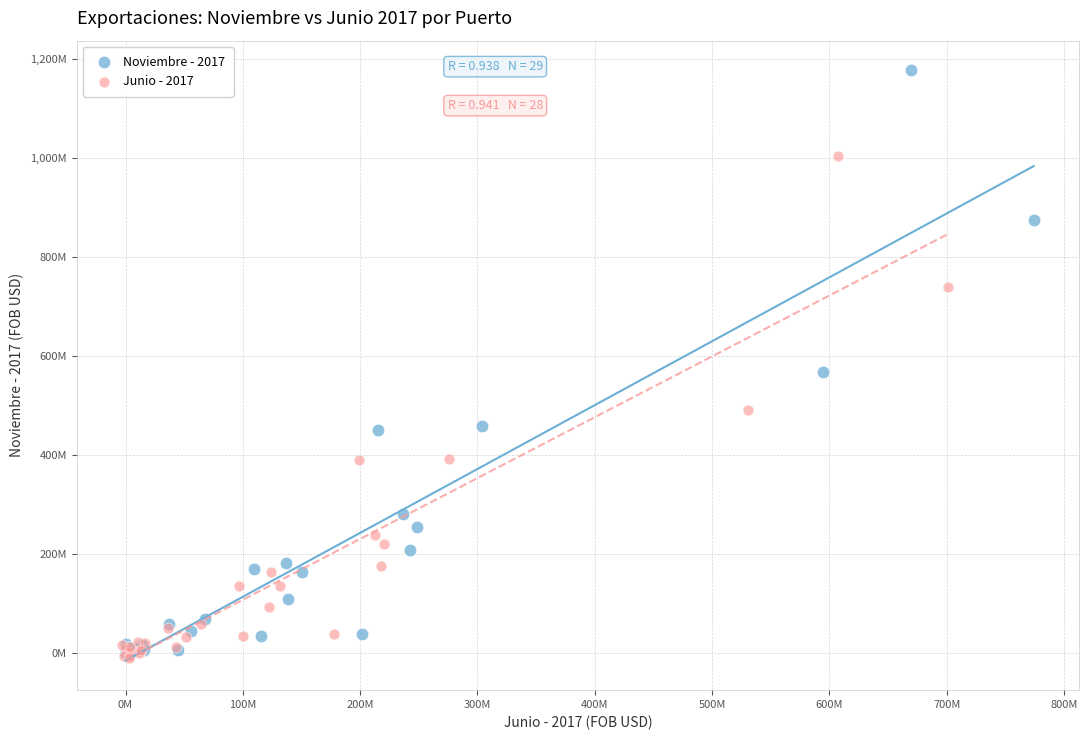

Which series has the largest Y range (max minus min)?

Noviembre - 2017